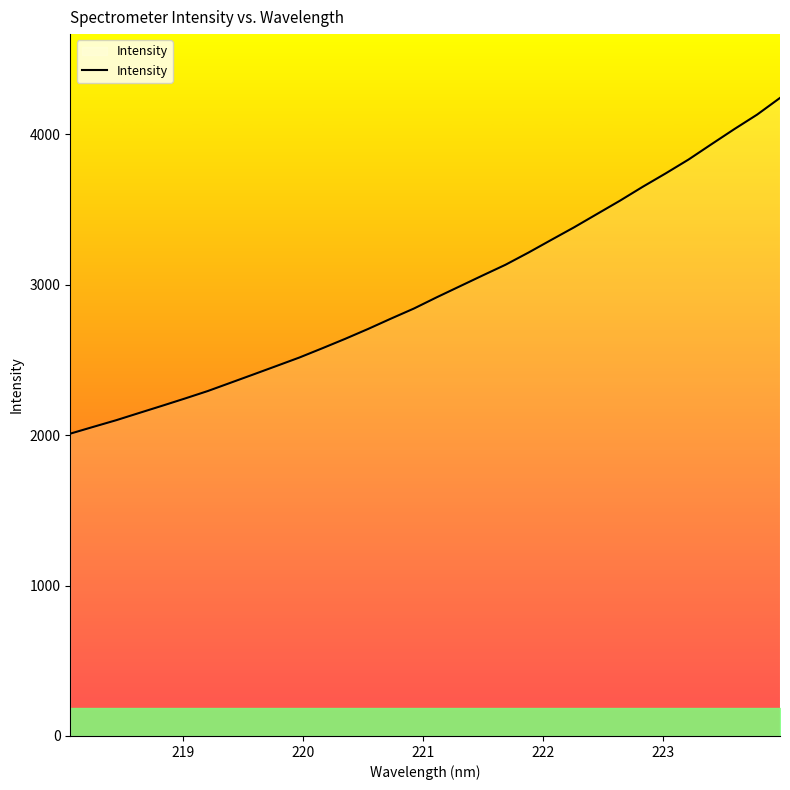

What is the difference between the maximum and minimum values?

2231.6